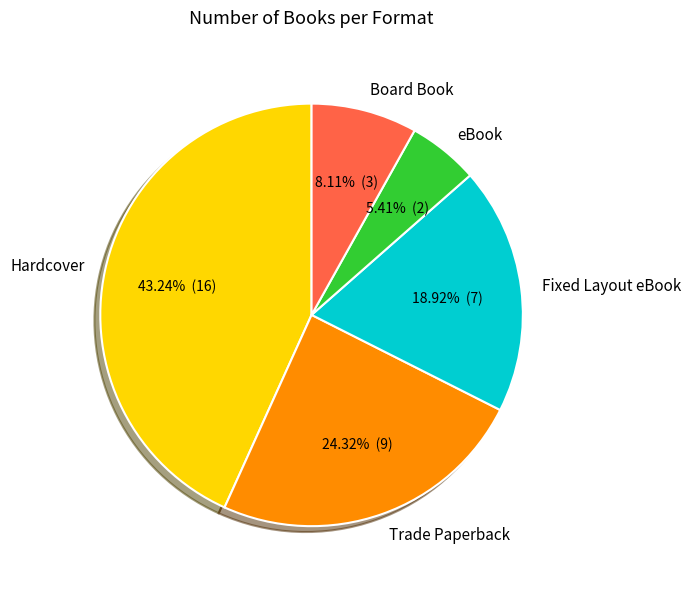

What is the smallest slice in the pie chart?

eBook